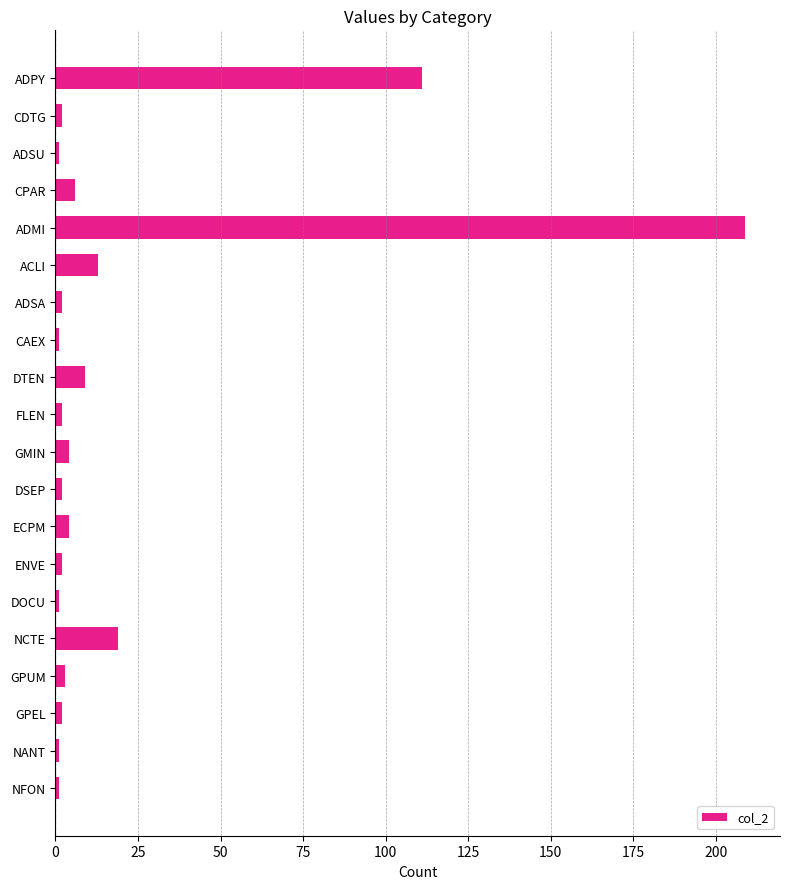

What is the average value?

20